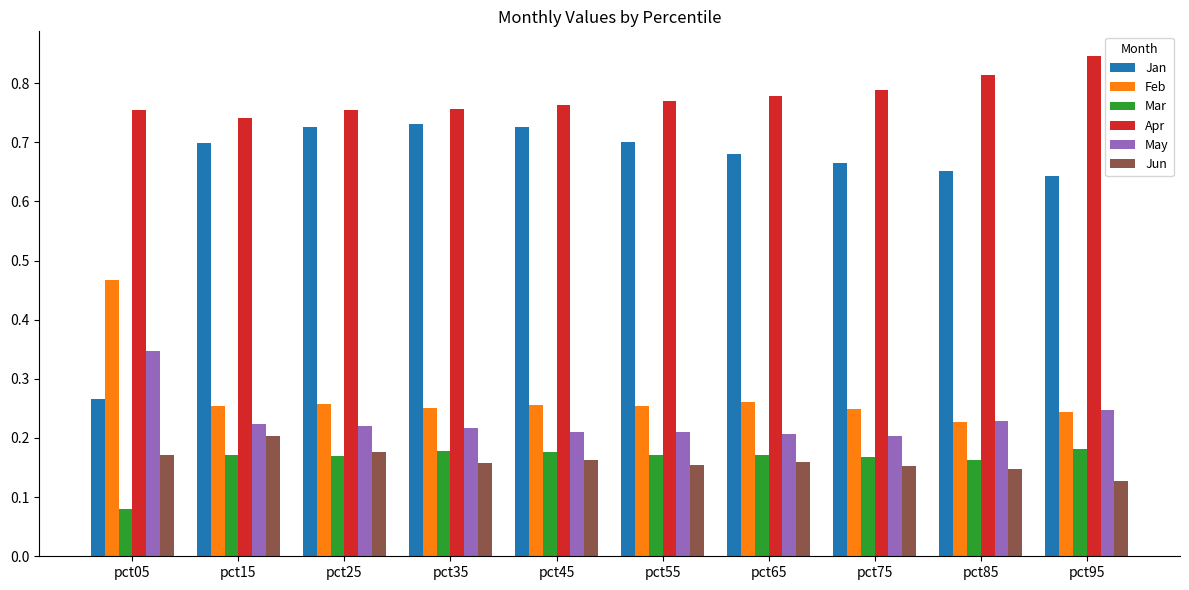

Which series has the widest spread of values?

Jan